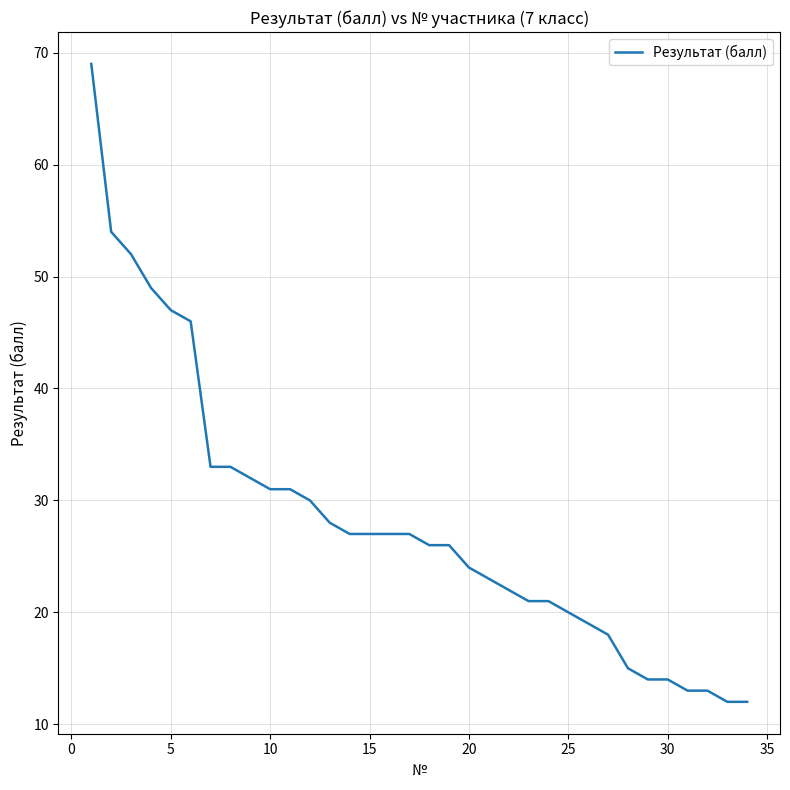

Reading left to right, extract all data points from this chart.

69	54	52	49	47	46	33	33	32	31	31	30	28	27	27	27	27	26	26	24	23	22	21	21	20	19	18	15	14	14	13	13	12	12